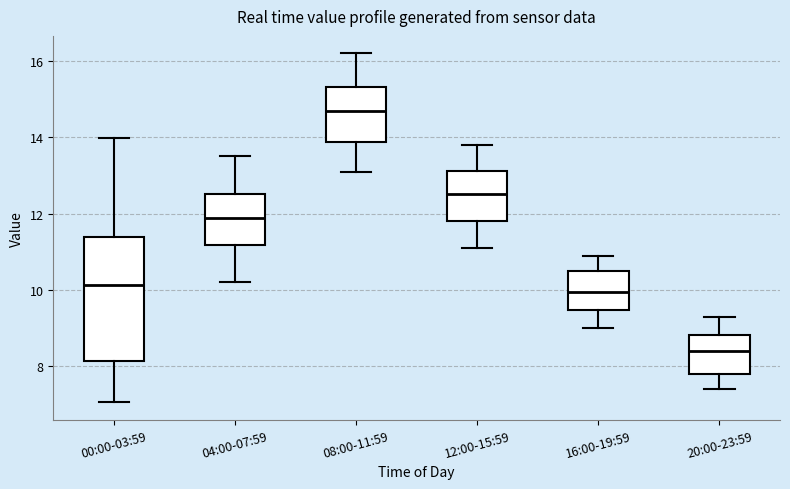

Where is the lower edge of the box for 04:00-07:59 on the y-axis? The values are not printed on the chart, so give them approximately, as read against the axis.

11.2